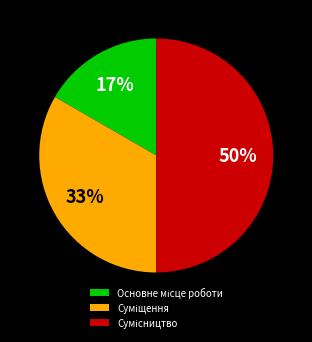

To the nearest percent, what is the average slice percentage?

33%